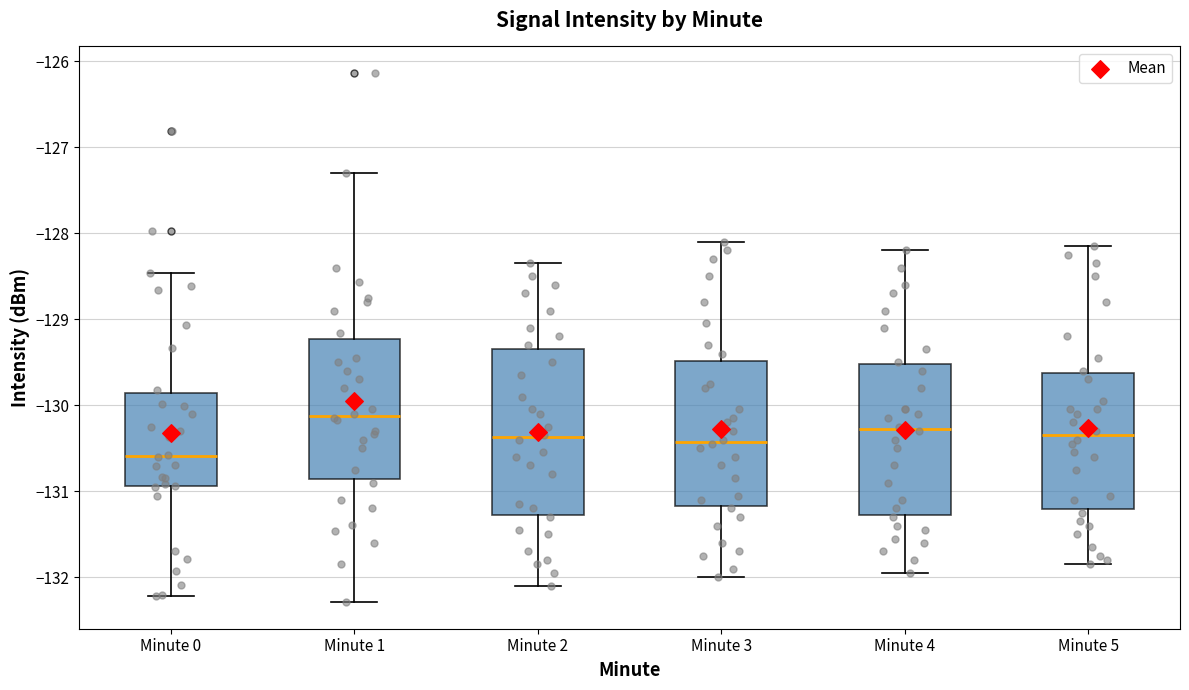

Where does the upper whisker of the box for Minute 3 end on the y-axis? The values are not printed on the chart, so give them approximately, as read against the axis.

-128.1